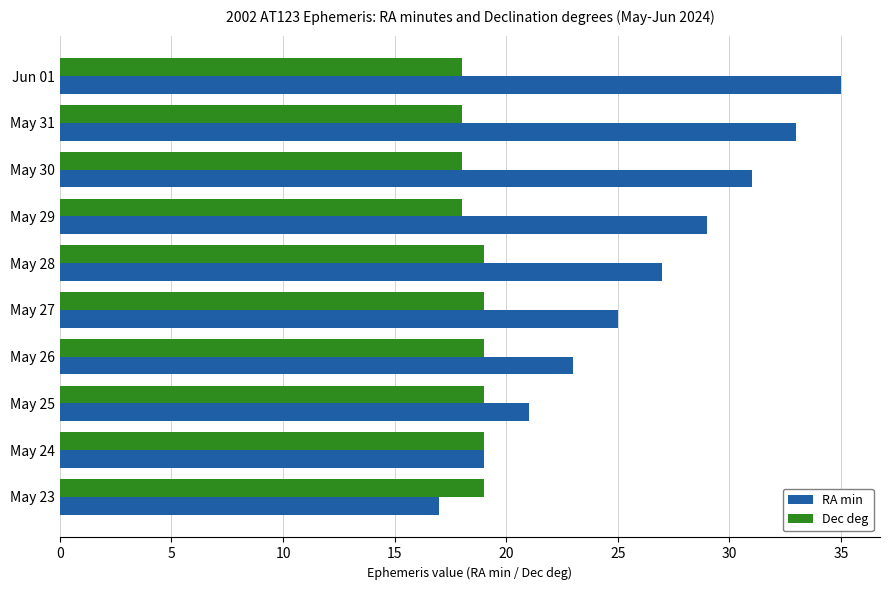

What is the difference between the maximum and minimum values in the Dec deg series?

1